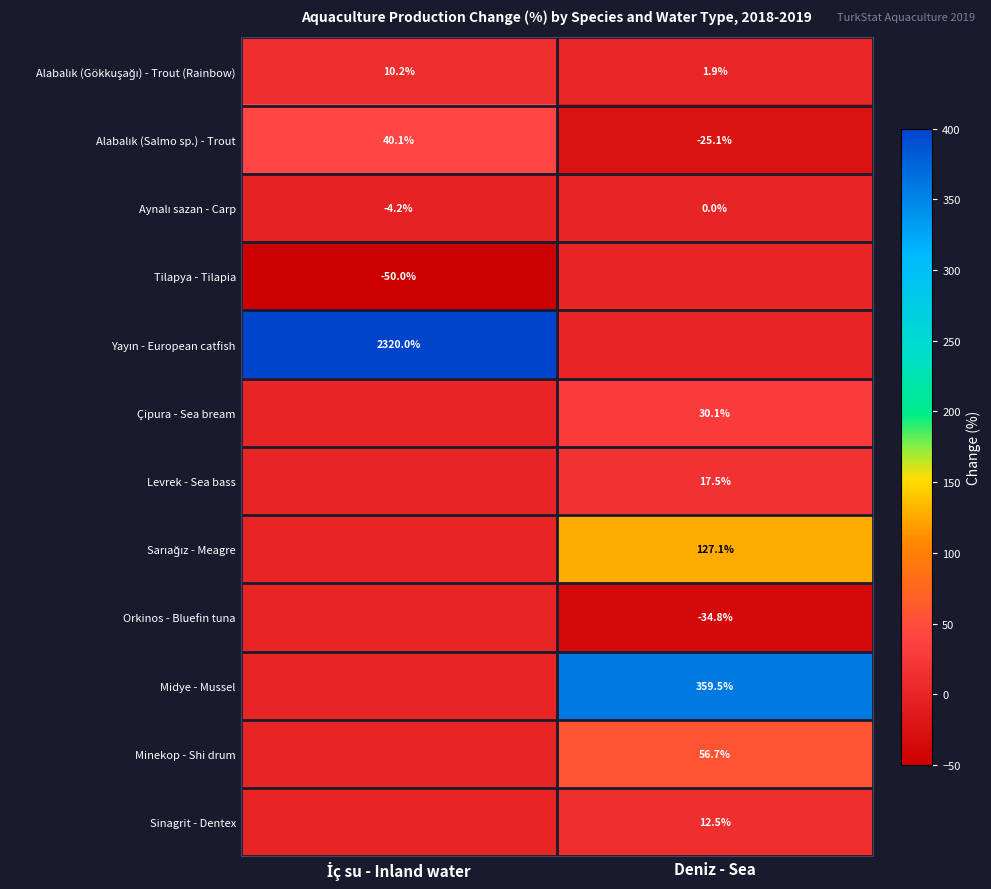

The Çipura - Sea bream series shows 30.1 at Deniz - Sea. True or false?

True